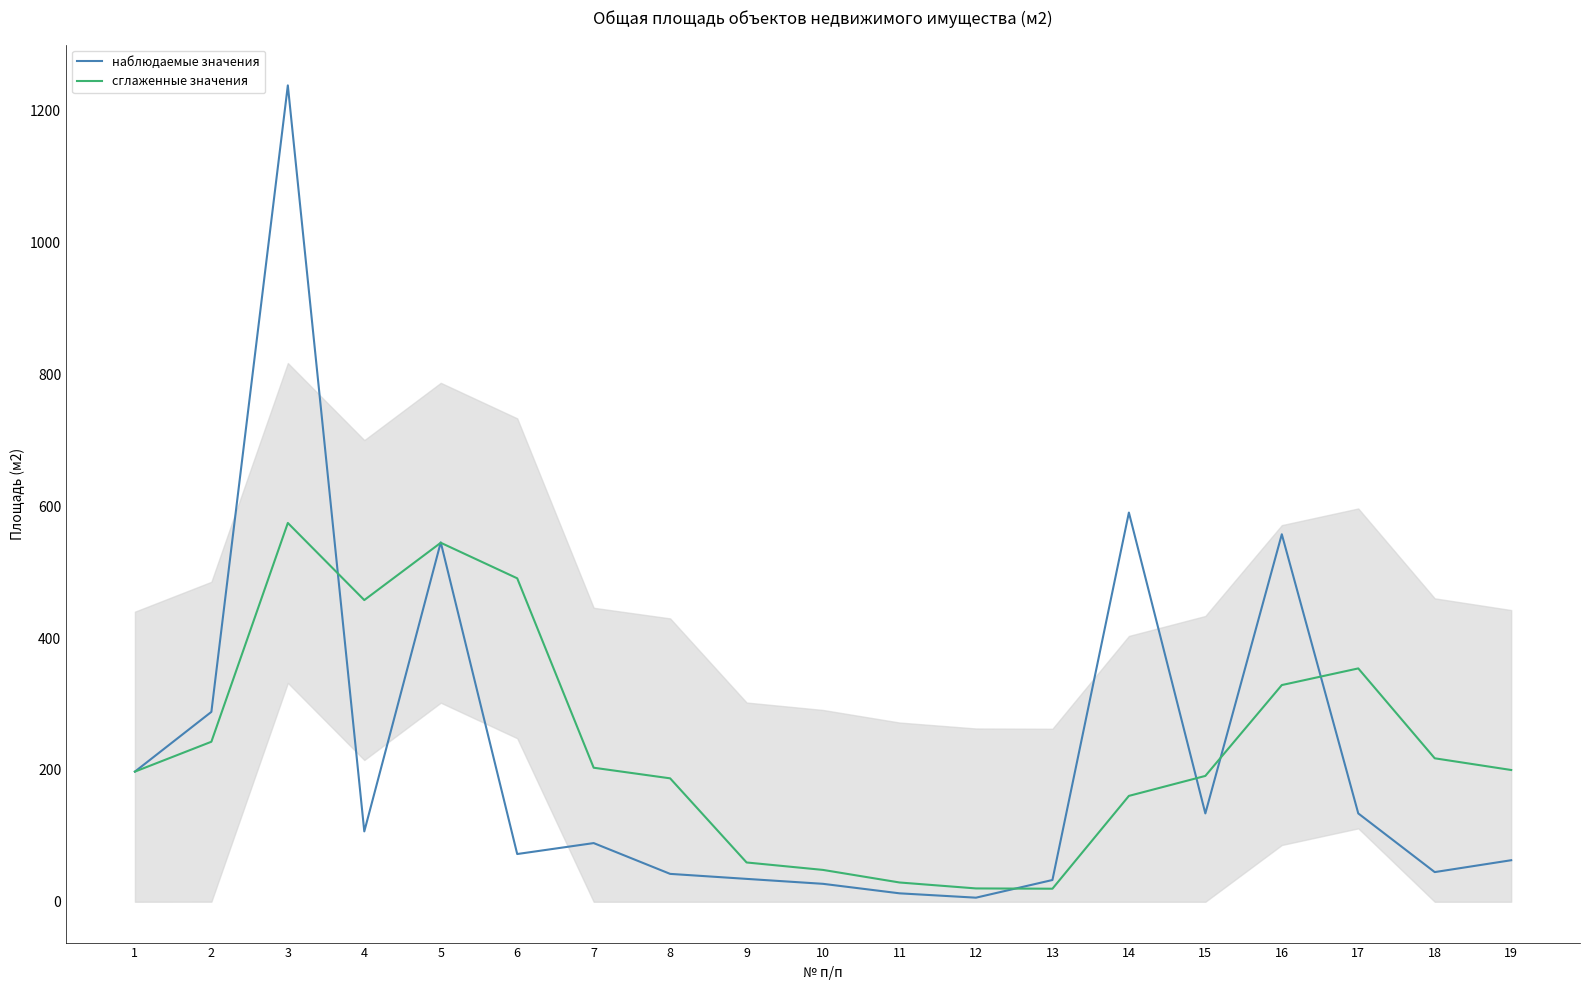

Reading left to right, list all the values displayed in this chart.

наблюдаемые значения: 197.4	288.0	1238.2	106.7	545.1	72.4	89.0	42.3	34.7	27.2	12.8	6.2	33.0	590.3	134.0	557.4	134.0	45.0	63.0
сглаженные значения: 197.4	242.7	574.5	457.6	544.5	490.6	203.3	187.2	59.6	48.3	29.2	20.2	19.8	160.6	190.9	328.7	353.9	217.6	199.8